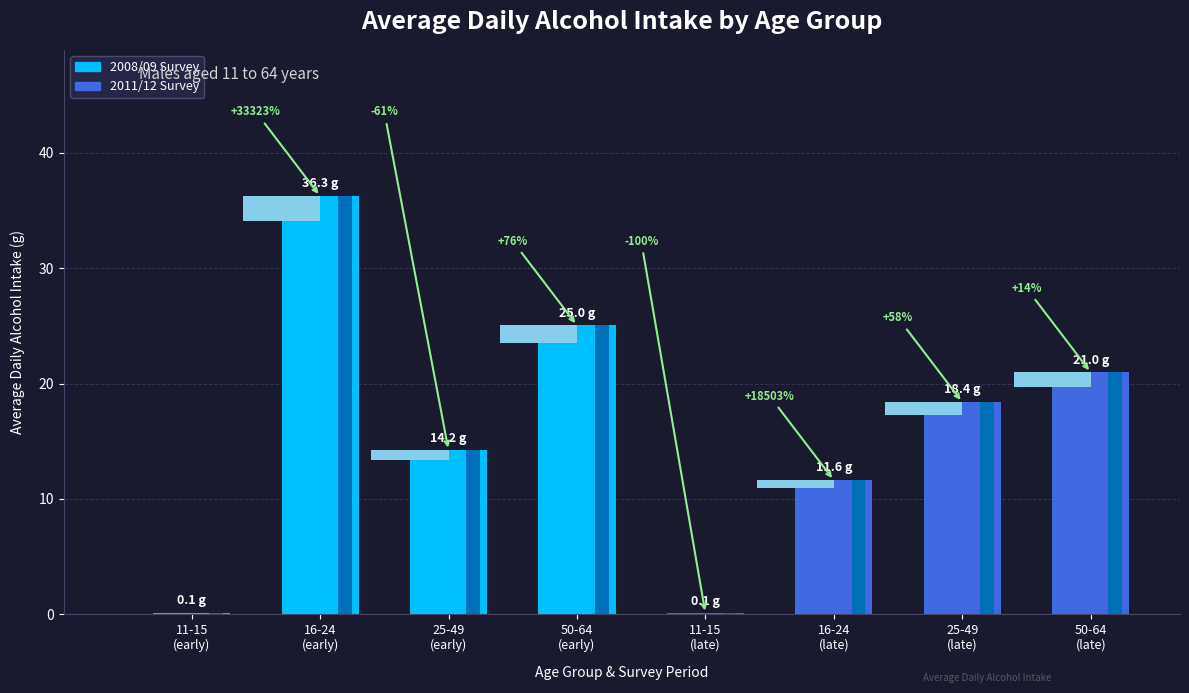

Reading left to right, list all the values displayed in this chart.

11-15
(early)=0.1	16-24
(early)=36.3	25-49
(early)=14.2	50-64
(early)=25.0	11-15
(late)=0.1	16-24
(late)=11.6	25-49
(late)=18.4	50-64
(late)=21.0